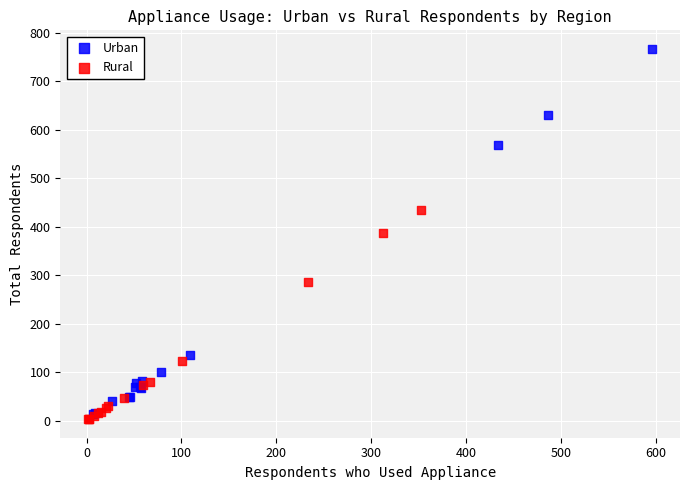

Which series has the widest spread of Y values?

Urban